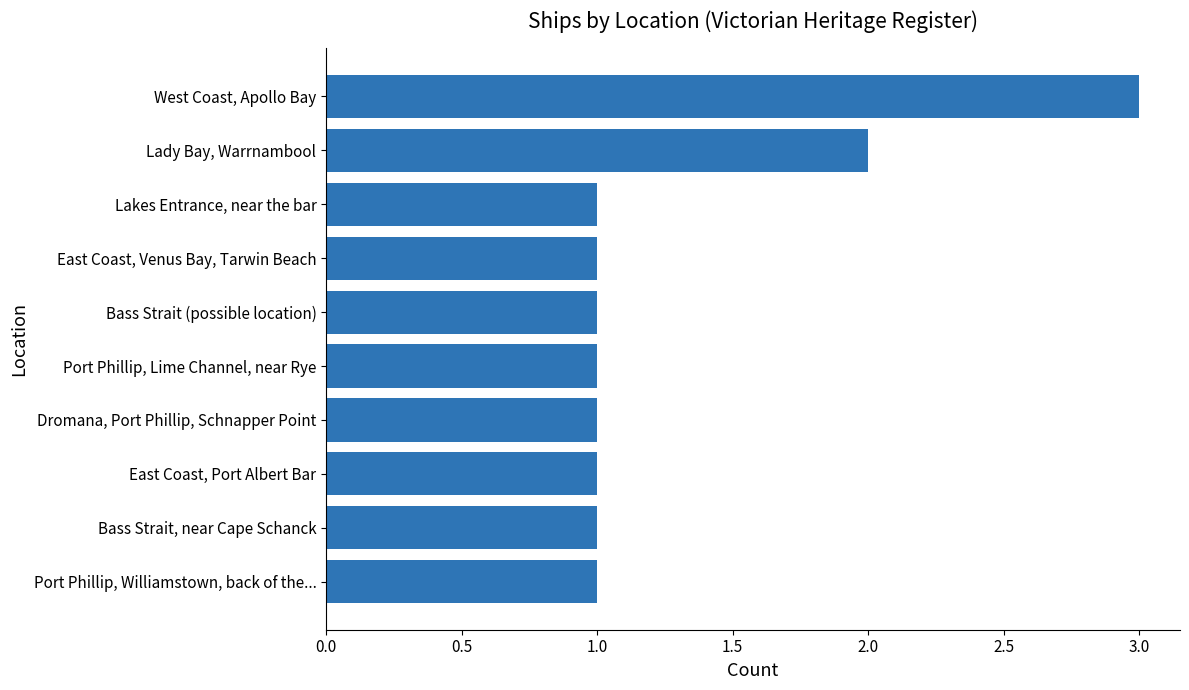

What is the smallest value displayed?

1